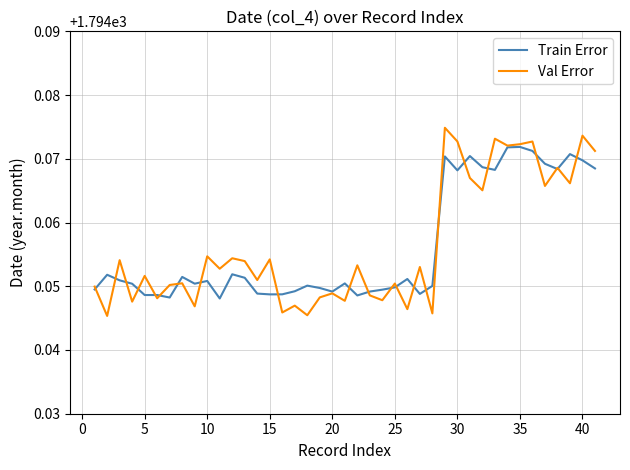

True or false: Train Error and Val Error cross at least once.

True